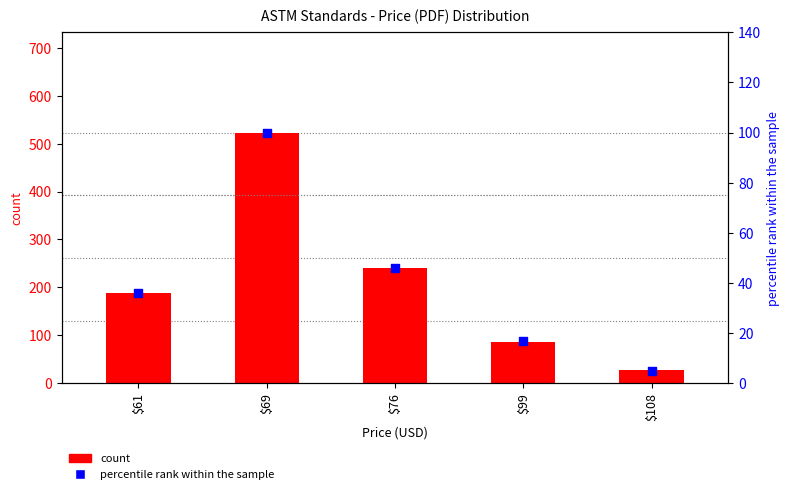

Which series has the largest Y range (max minus min)?

count